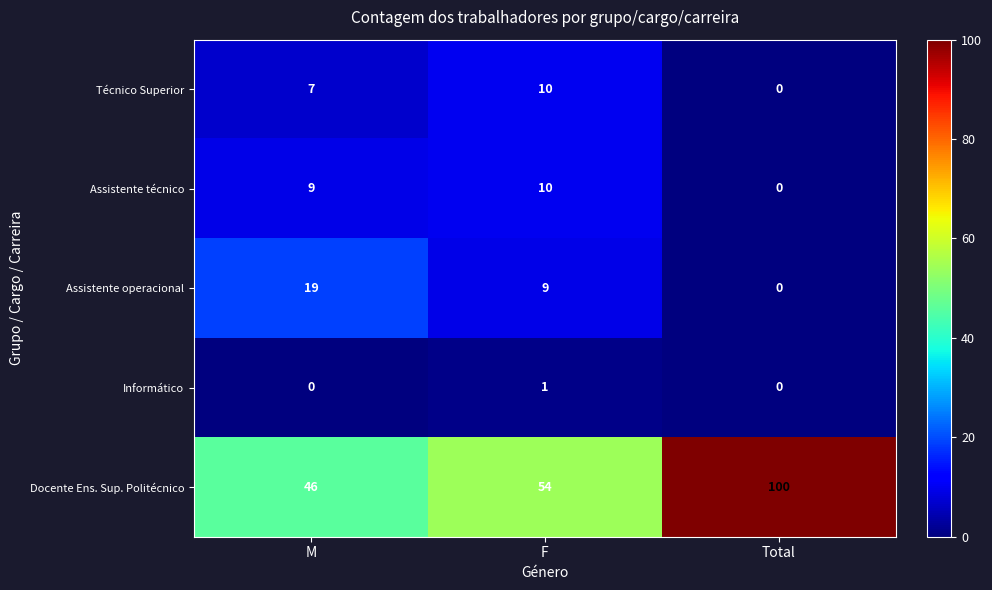

How many Assistente técnico values are between 0 and 10?

3